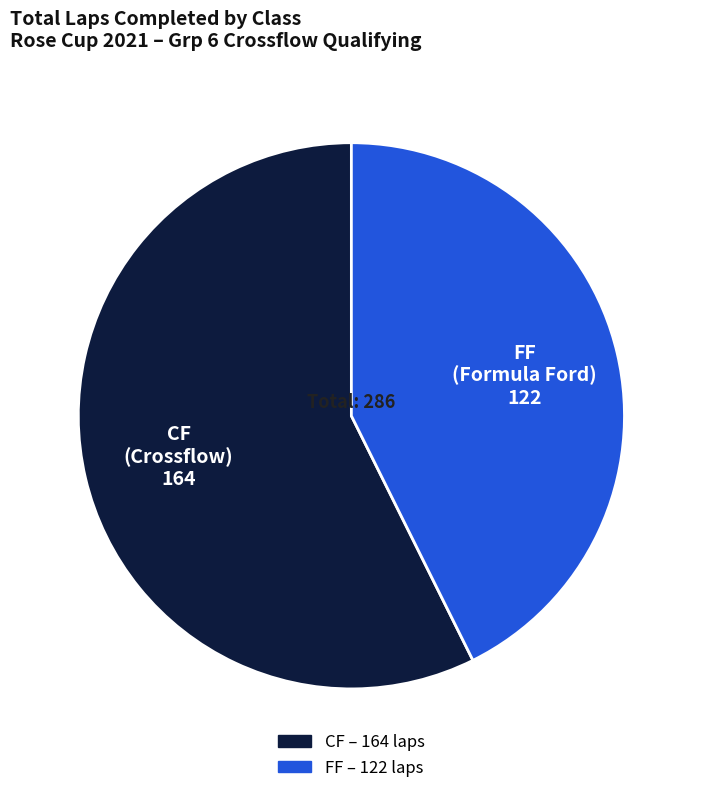

Is there any slice that represents more than half of the pie?

Yes